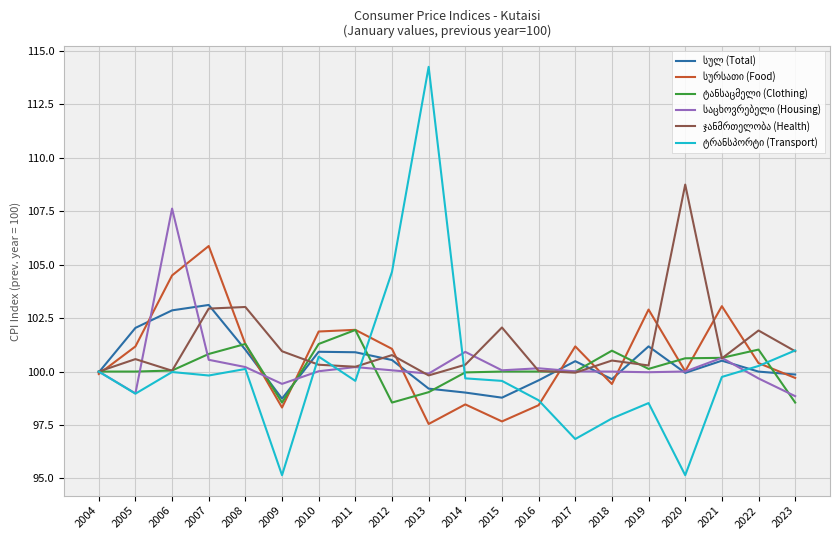

What is the difference between the highest and lowest values at 2013?

16.7